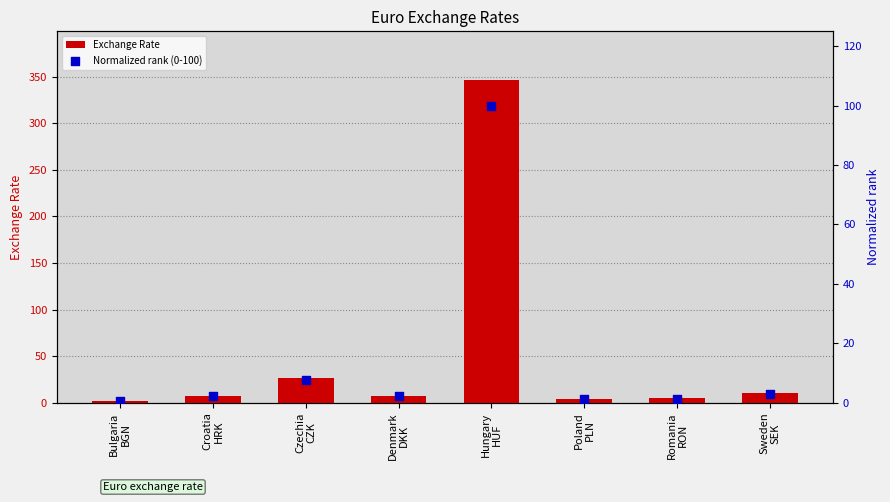

At which category is the sum across all series the highest?

Hungary
HUF